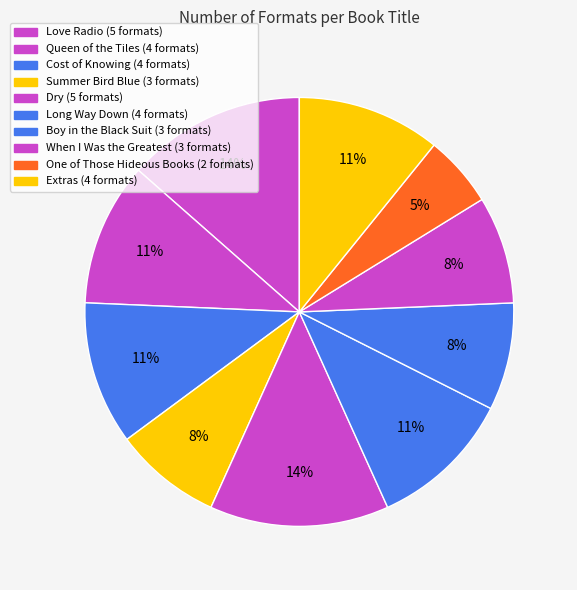

How many slices are in this pie chart?

10